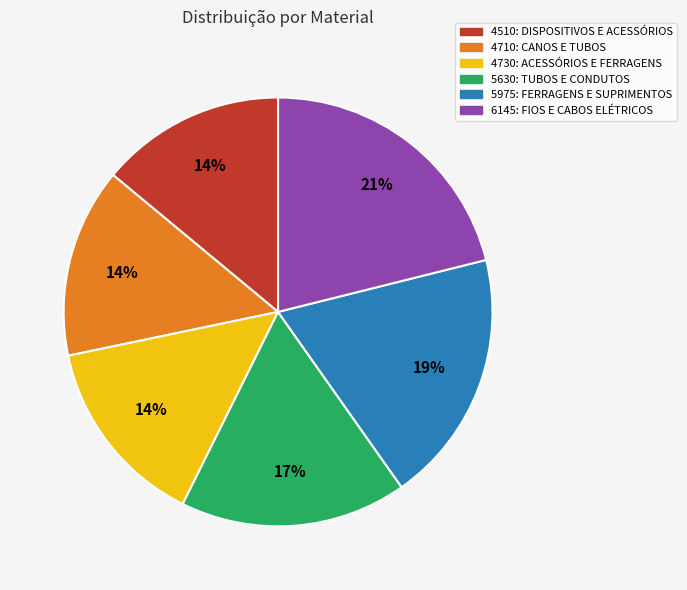

The 6145: FIOS E CABOS ELÉTRICOS slice represents 21% of the pie. True or false?

True